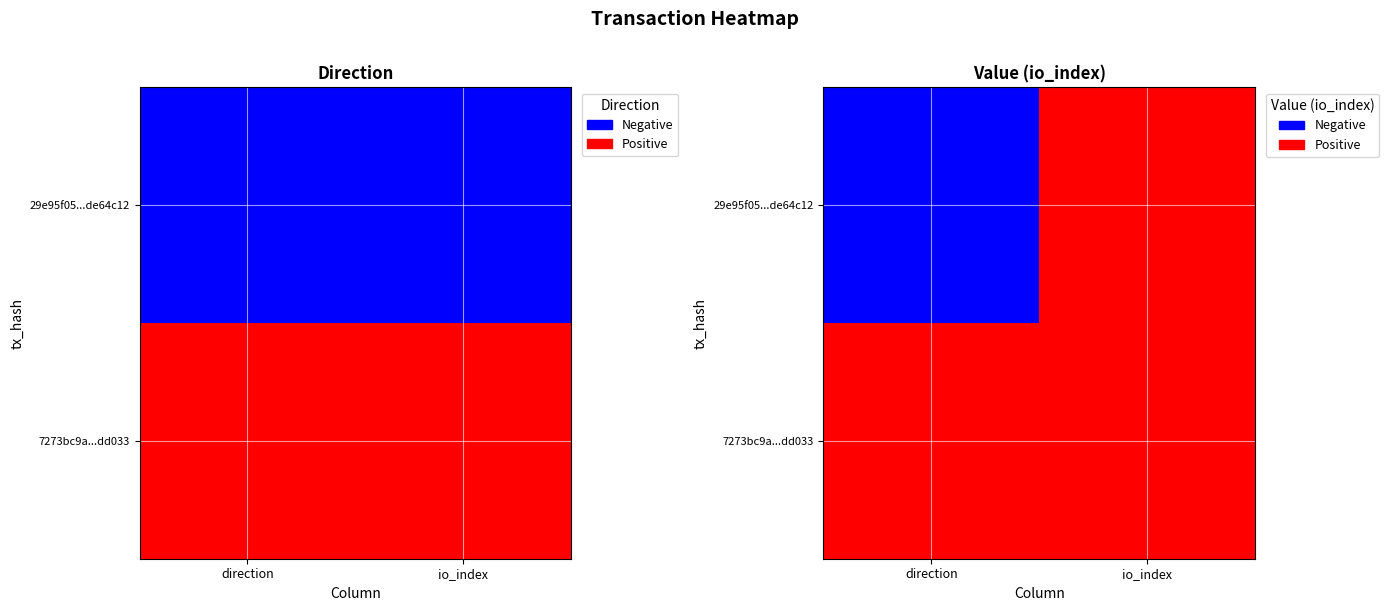

Rank the categories by 29e95f05a00953672f1b7bf4b4045b63de64c12 value from lowest to highest.

direction, io_index